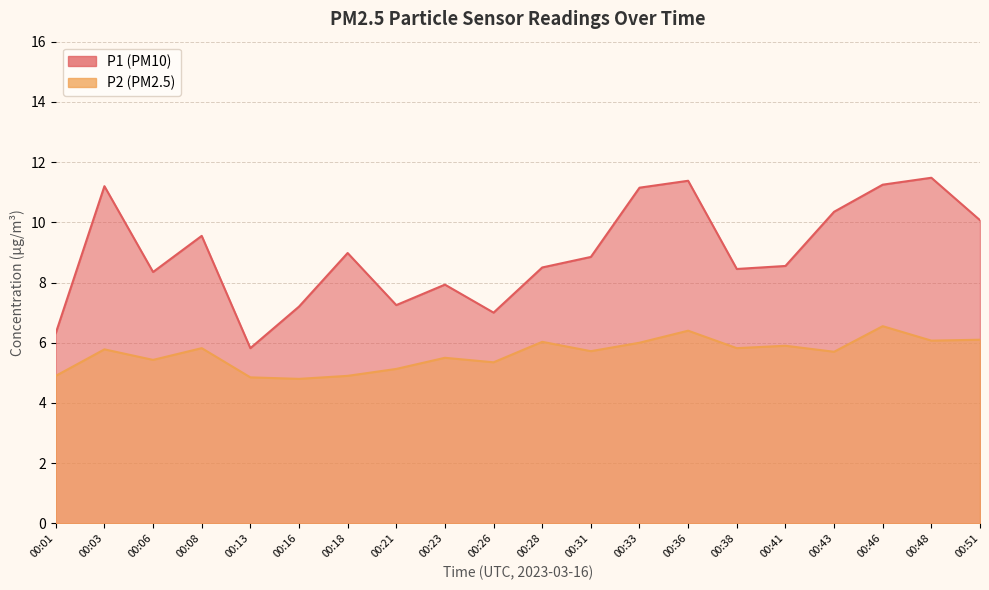

List the labels in order of P2 value, largest first.

00:46, 00:36, 00:51, 00:48, 00:28, 00:33, 00:41, 00:08, 00:38, 00:03, 00:31, 00:43, 00:23, 00:06, 00:26, 00:21, 00:01, 00:18, 00:13, 00:16